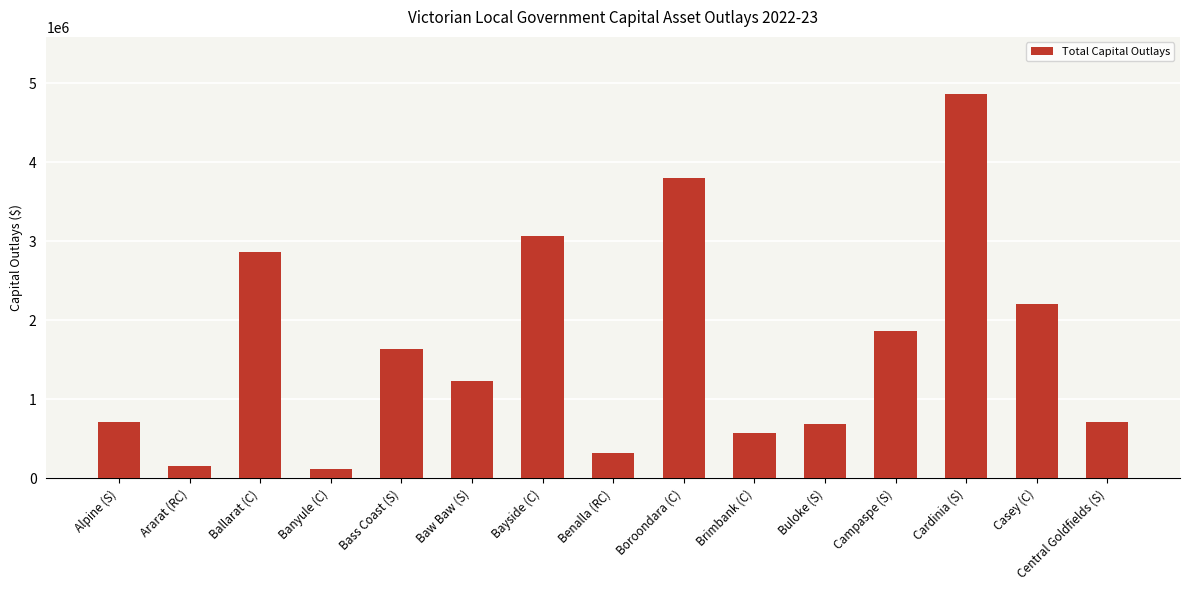

What is the label of the 9th bar from the right?

Bayside (C)